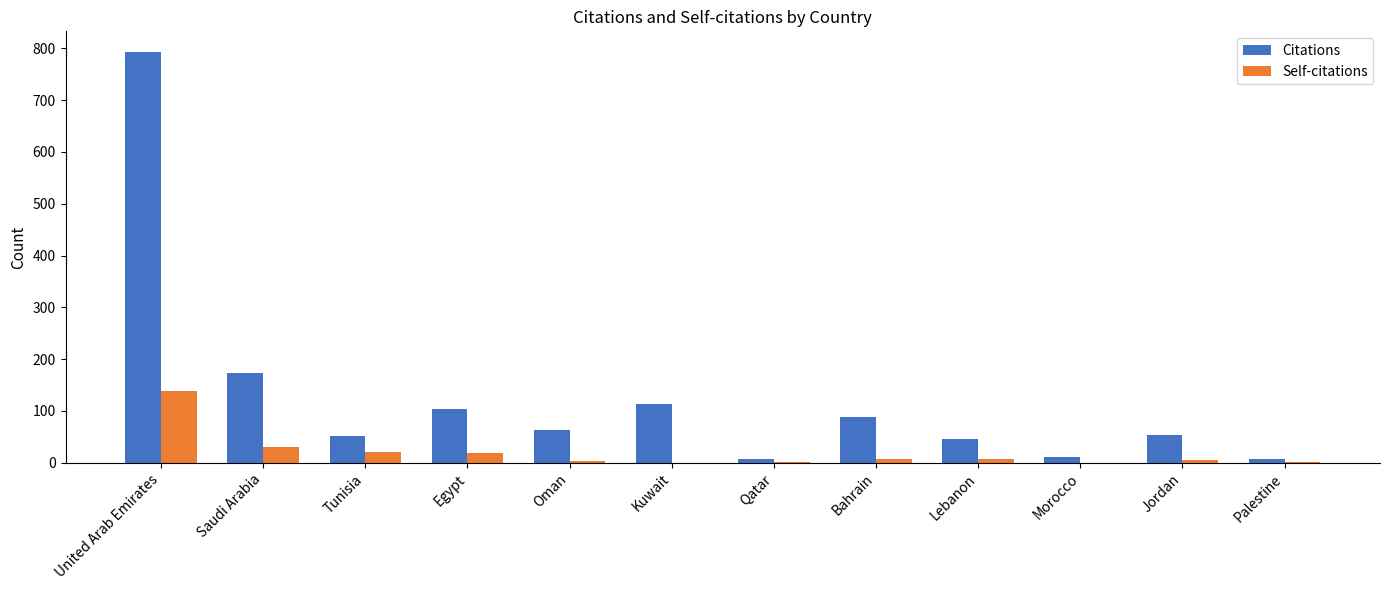

How many categories are shown in the chart?

12